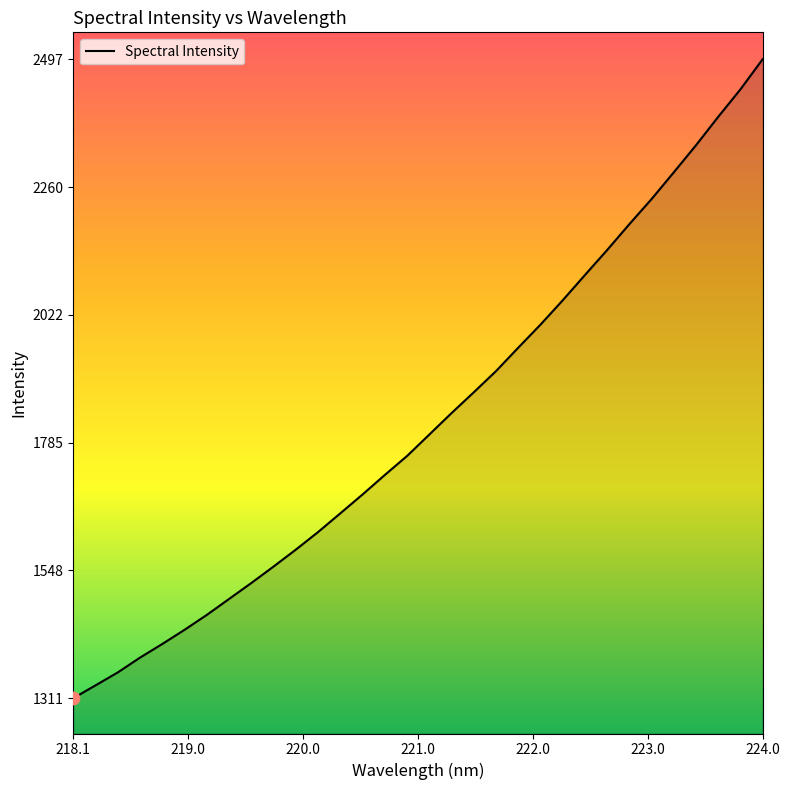

What is the greatest value displayed?

2496.8